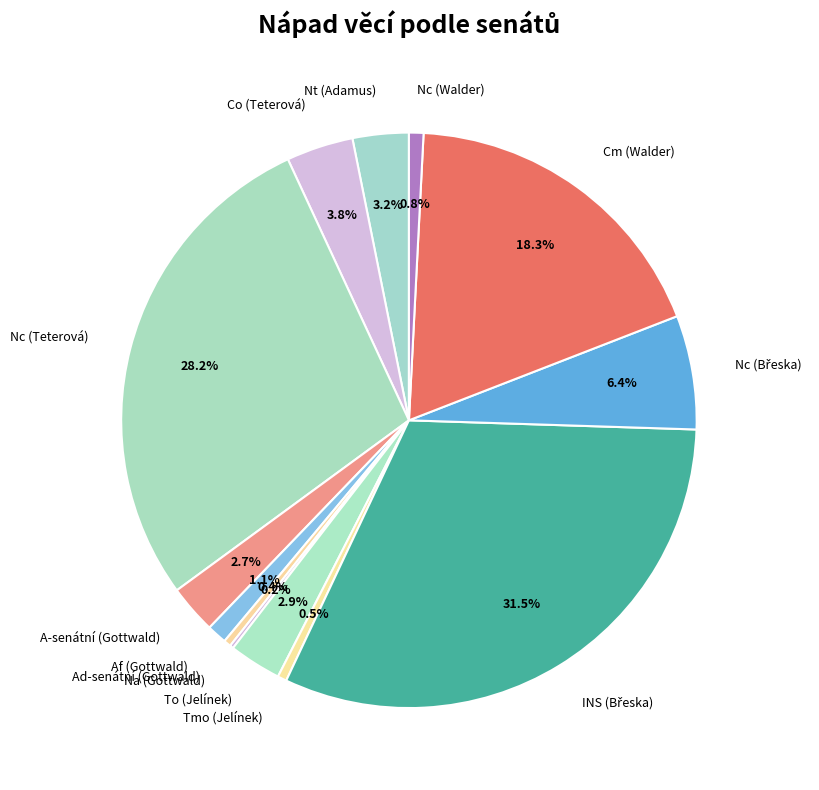

Does any single category account for the majority?

No